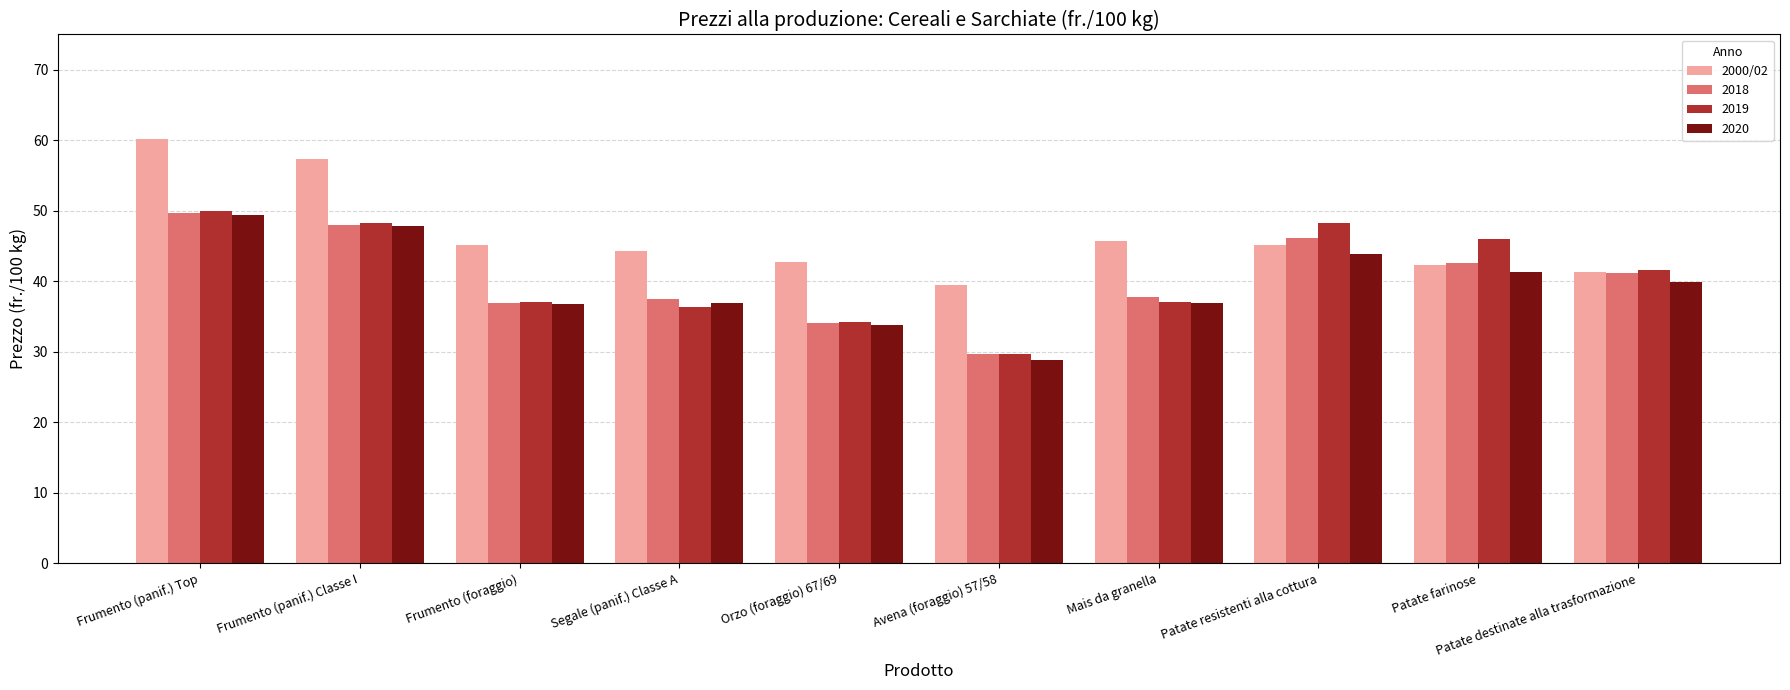

Are the bars grouped side by side (vs. stacked)?

Yes